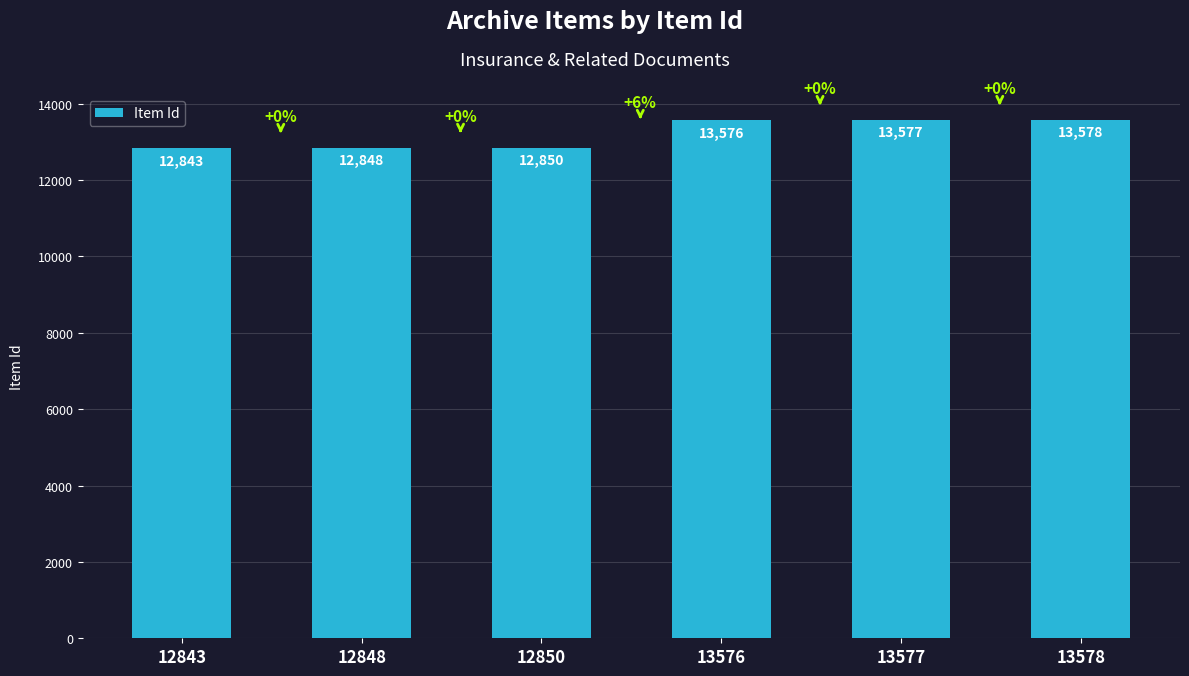

How many bars are there in total?

6